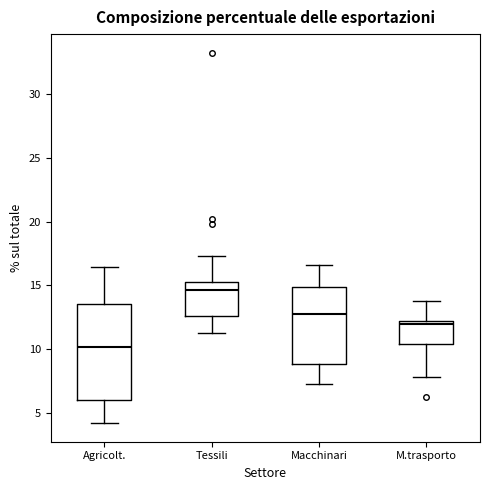

Which box has the lowest median line?

Agricolt.